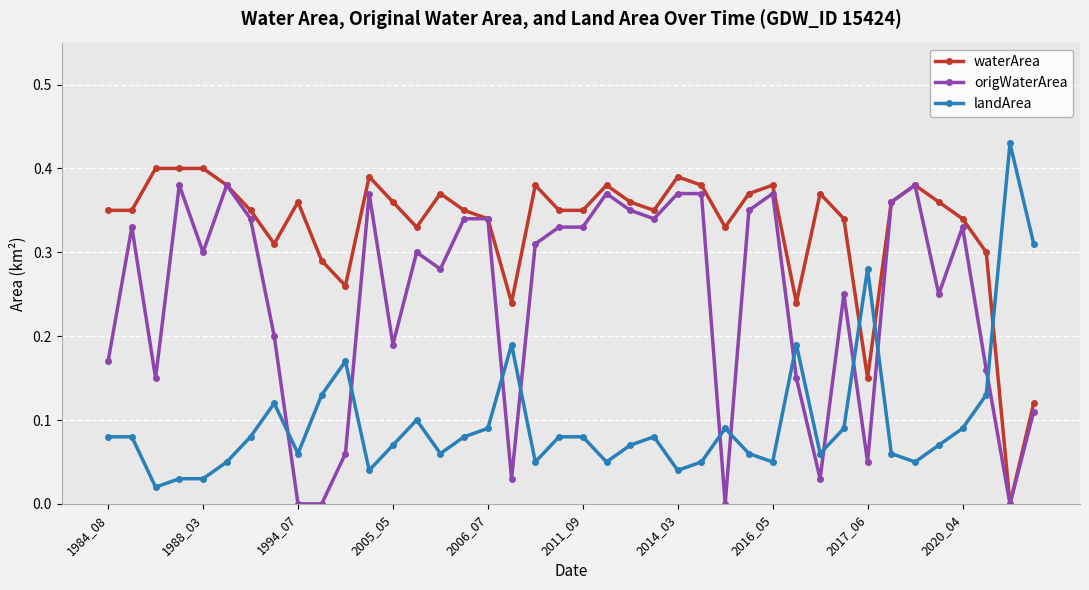

Which series has the largest total across all categories?

waterArea